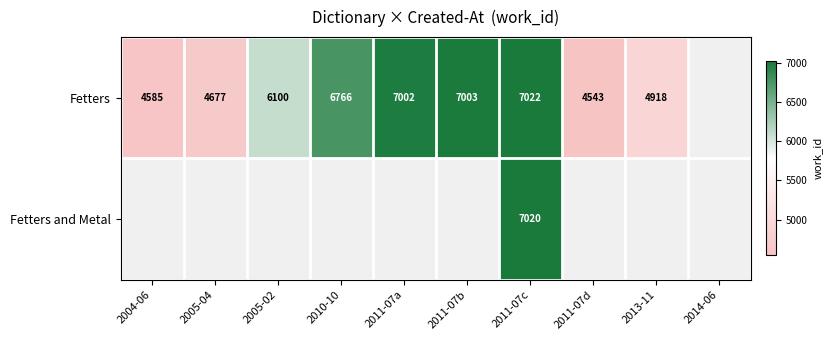

True or false: Fetters has a value of 7003 at 2011-07b.

True